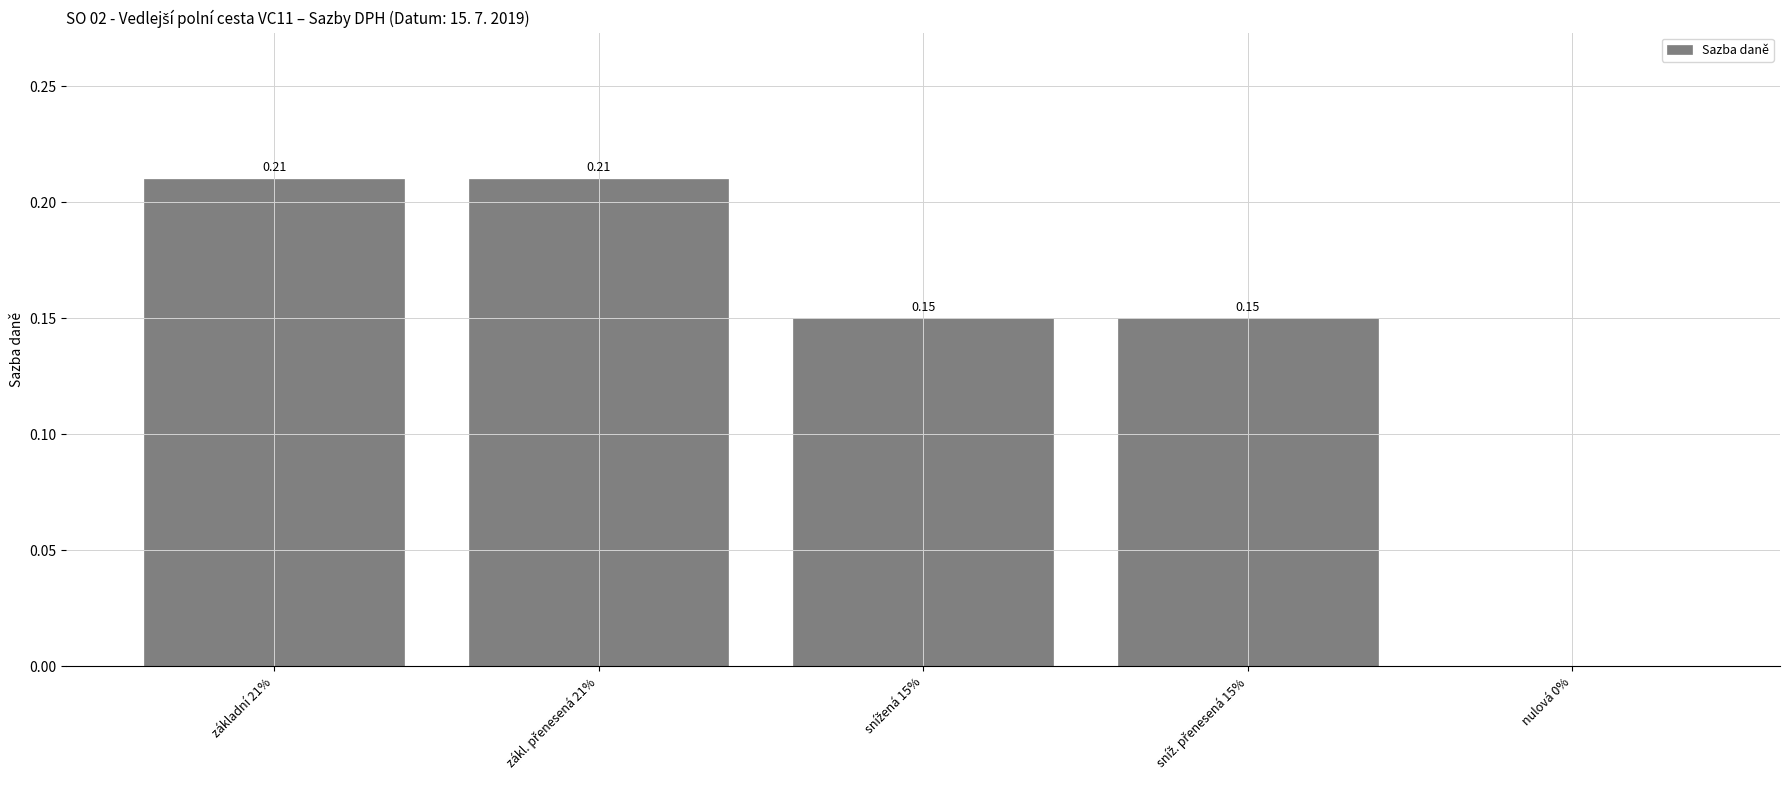

What is the sum of all values?

0.7